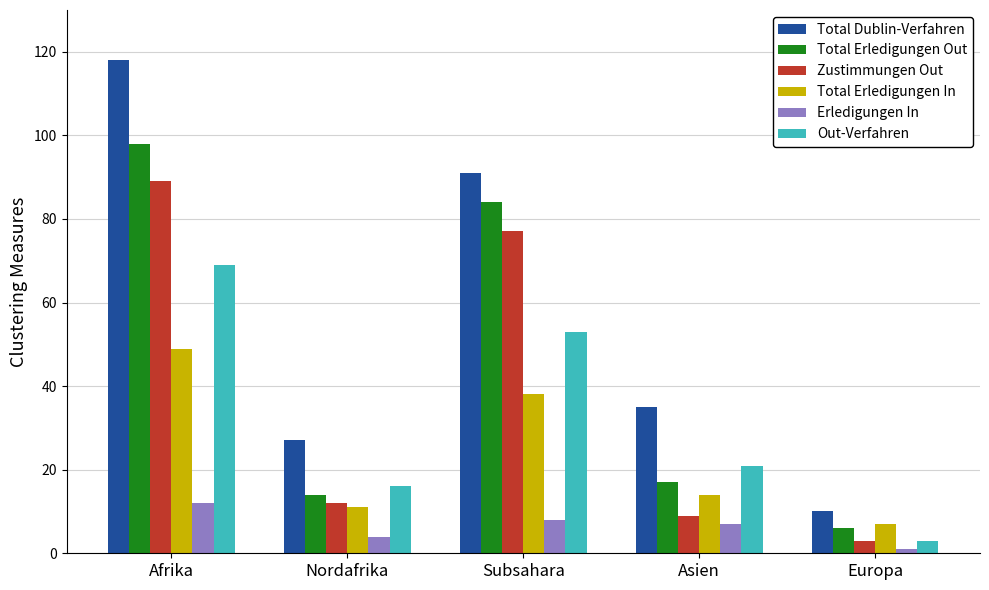

At which label does Total Erledigungen In first exceed 14?

Afrika